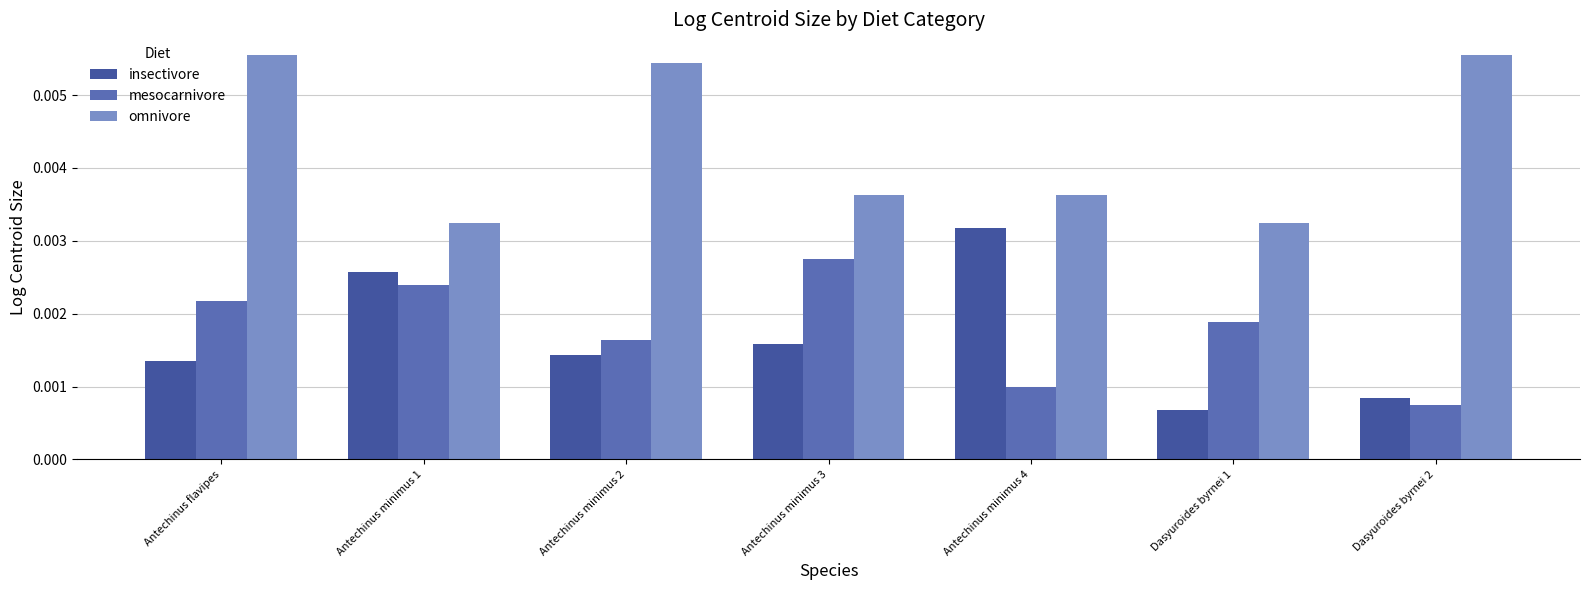

What position from the left is Dasyuroides byrnei 2?

7